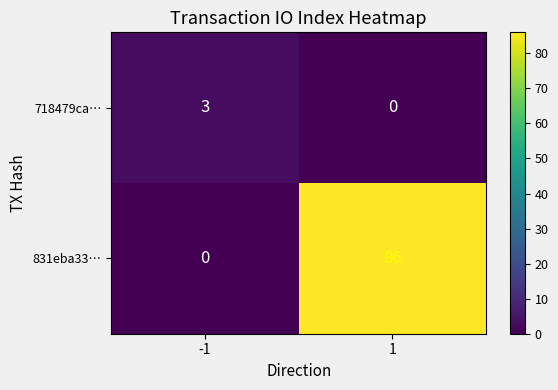

What is the highest value of the 718479ca… series?

3